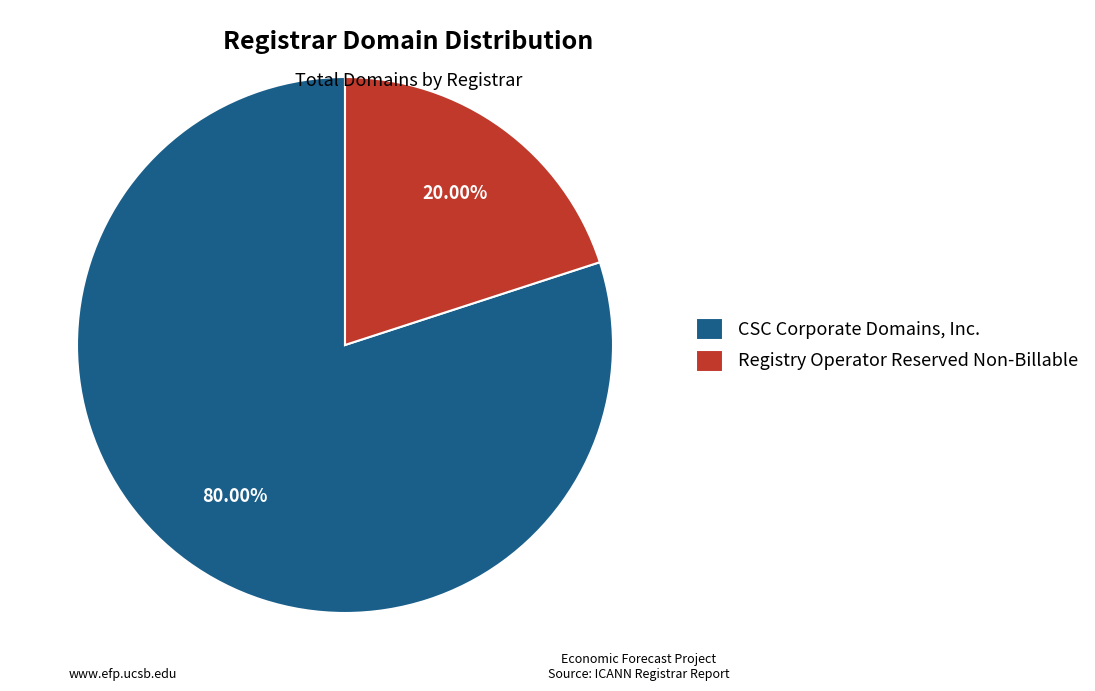

Between Registry Operator Reserved Non-Billable and CSC Corporate Domains, Inc., which is larger?

CSC Corporate Domains, Inc.